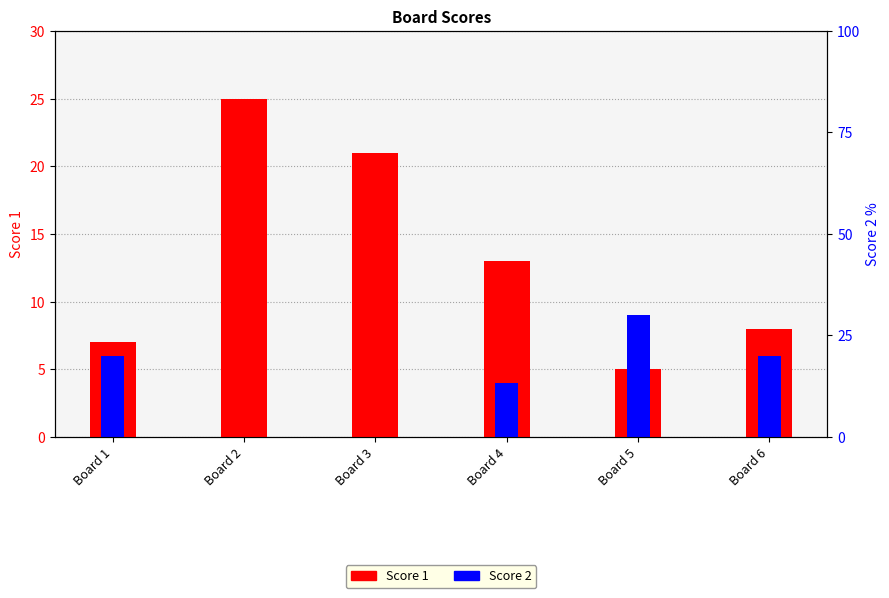

Is the value of Score 2 at Board 4 greater than the value of Score 1 at Board 5?

No